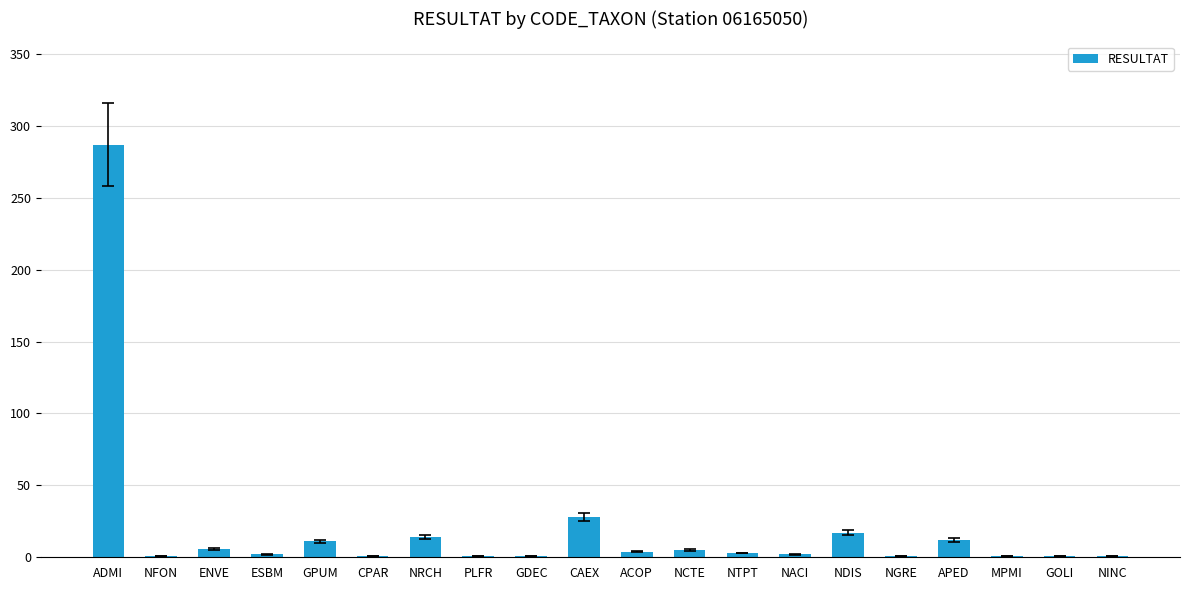

What is the greatest value displayed?

287